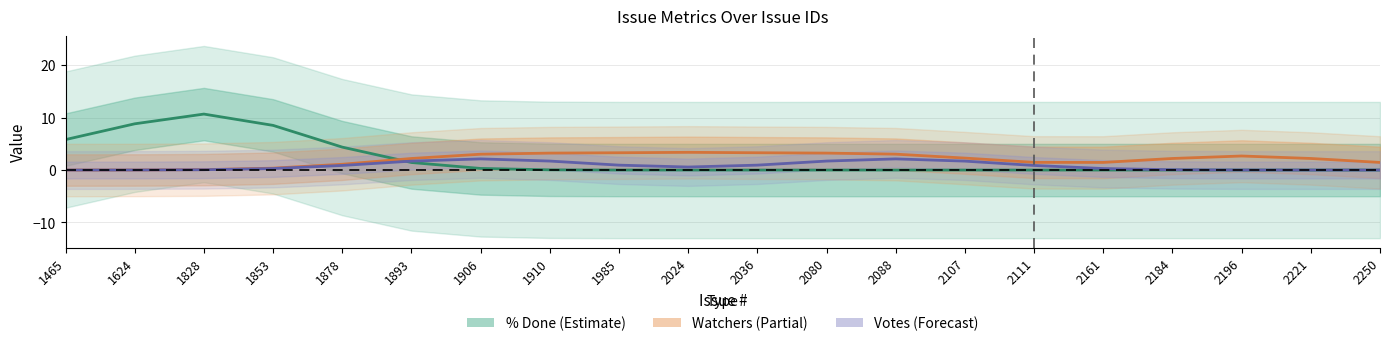

The Votes (center) series shows 0.0 at 1624. True or false?

False